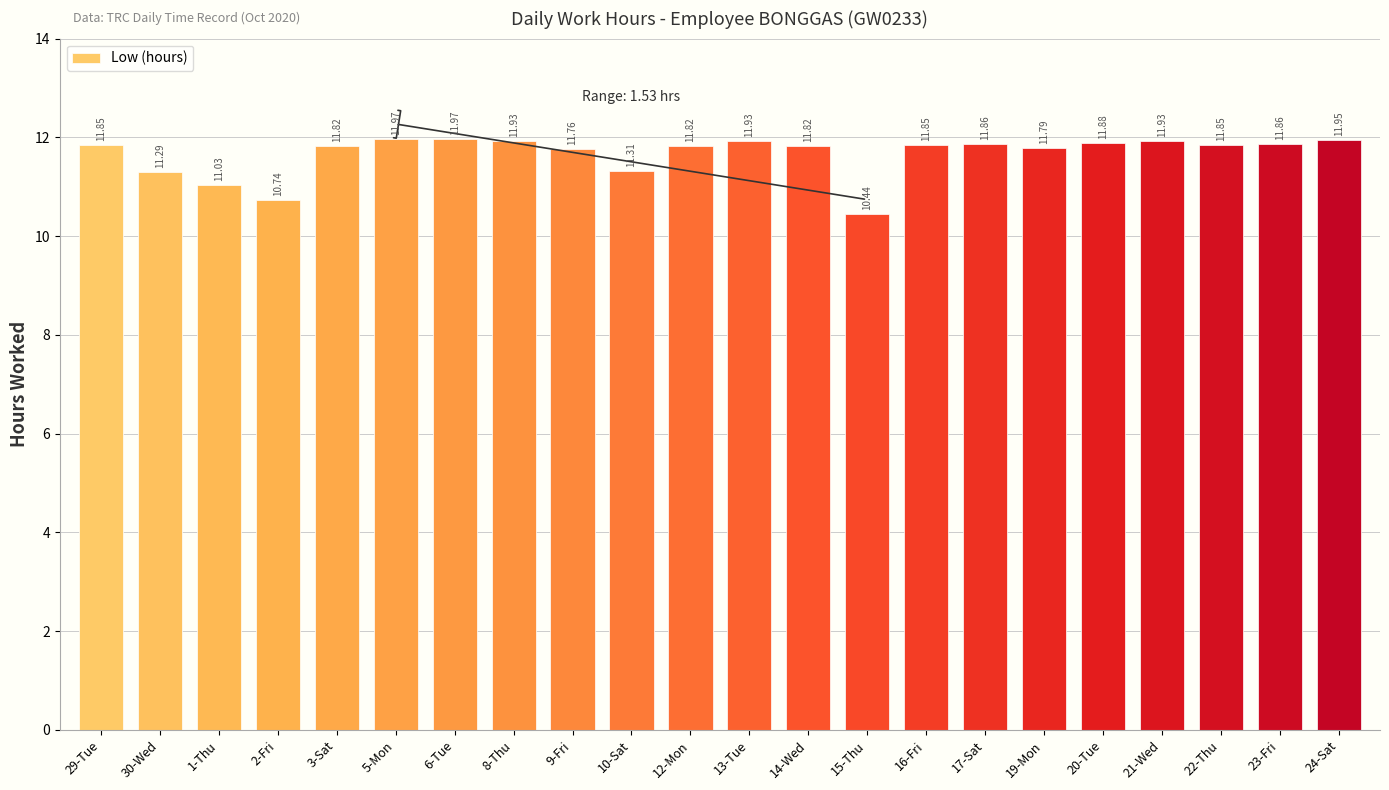

What is the sum of the values at 20-Tue and 22-Thu?

23.7